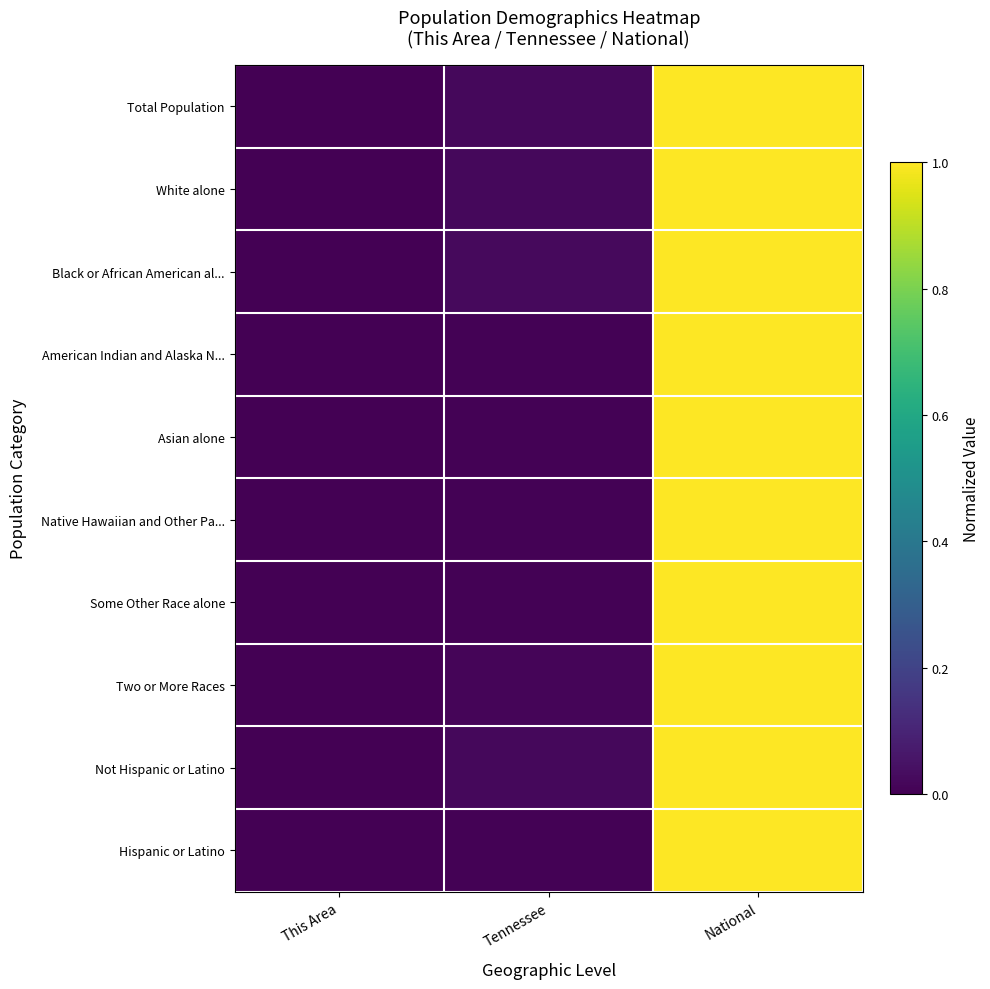

Reading right to left, list all the values displayed in this chart.

Total Population: National=1.0	Tennessee=0.0	This Area=0.0
White alone: National=1.0	Tennessee=0.0	This Area=0.0
Black or African American al...: National=1.0	Tennessee=0.0	This Area=0.0
American Indian and Alaska N...: National=1.0	Tennessee=0.0	This Area=0.0
Asian alone: National=1.0	Tennessee=0.0	This Area=0.0
Native Hawaiian and Other Pa...: National=1.0	Tennessee=0.0	This Area=0.0
Some Other Race alone: National=1.0	Tennessee=0.0	This Area=0.0
Two or More Races: National=1.0	Tennessee=0.0	This Area=0.0
Not Hispanic or Latino: National=1.0	Tennessee=0.0	This Area=0.0
Hispanic or Latino: National=1.0	Tennessee=0.0	This Area=0.0